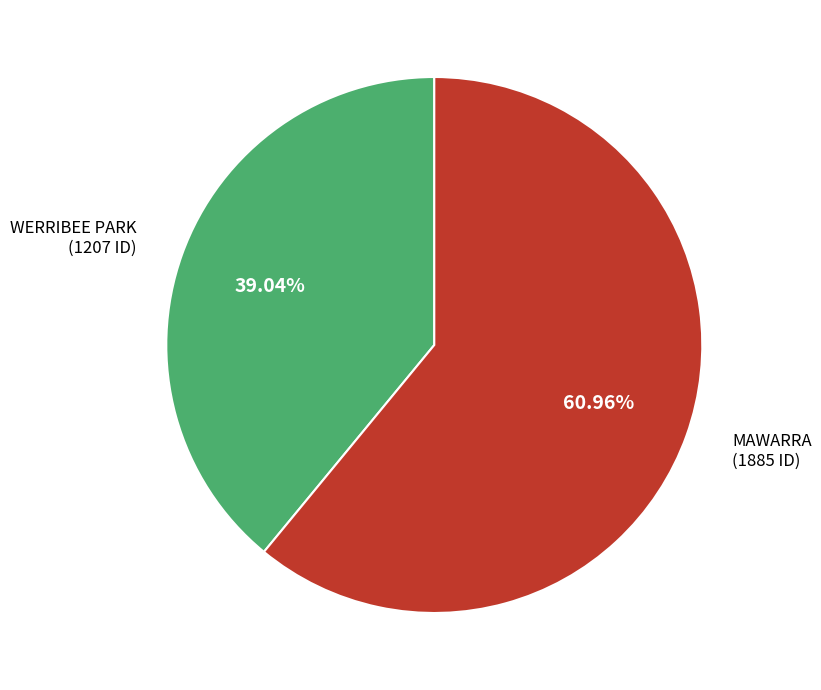

How many slices are in this pie chart?

2